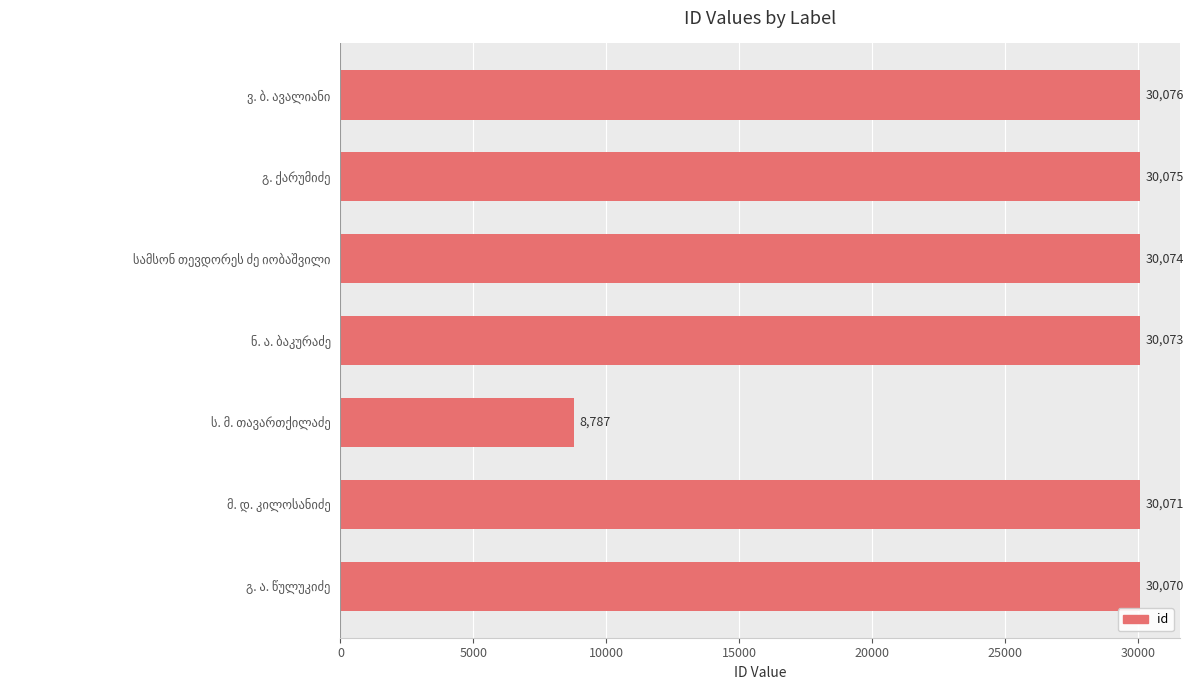

What is the value of the 6th bar from the top?

30071